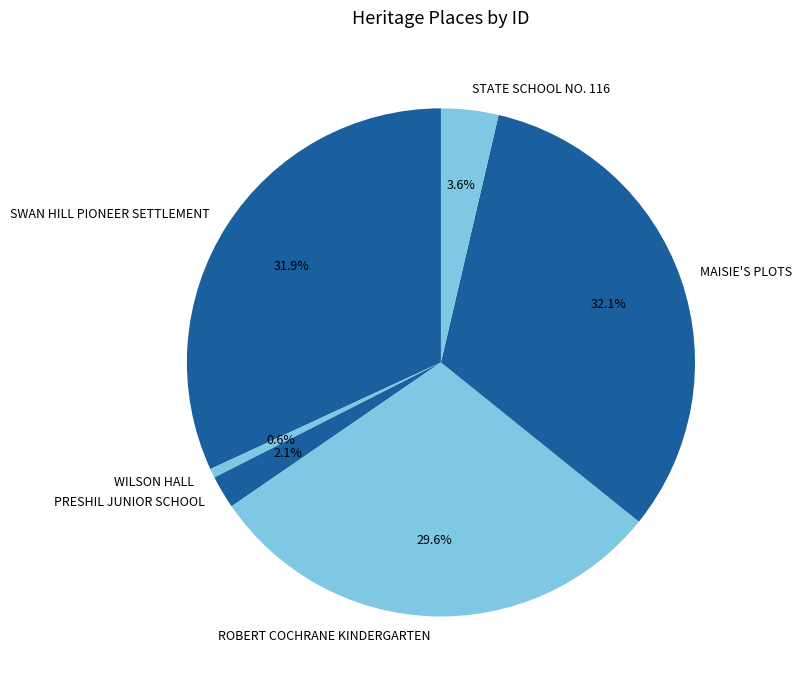

Combined, do MAISIE'S PLOTS and STATE SCHOOL NO. 116 account for over 50%?

No